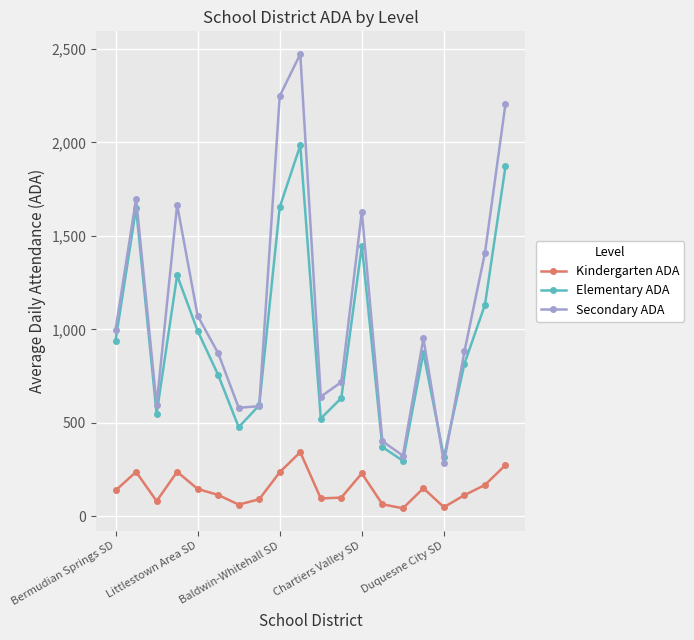

Which series has the widest spread of values?

Secondary ADA